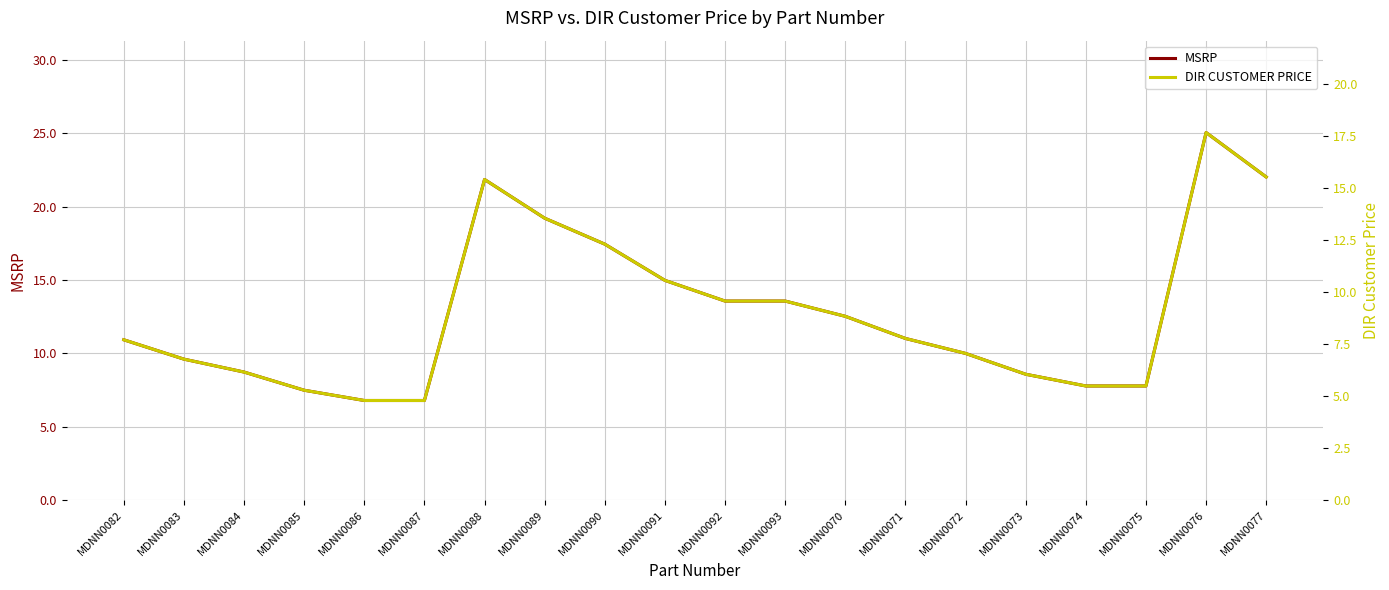

What is the maximum value for DIR CUSTOMER PRICE?

17.7